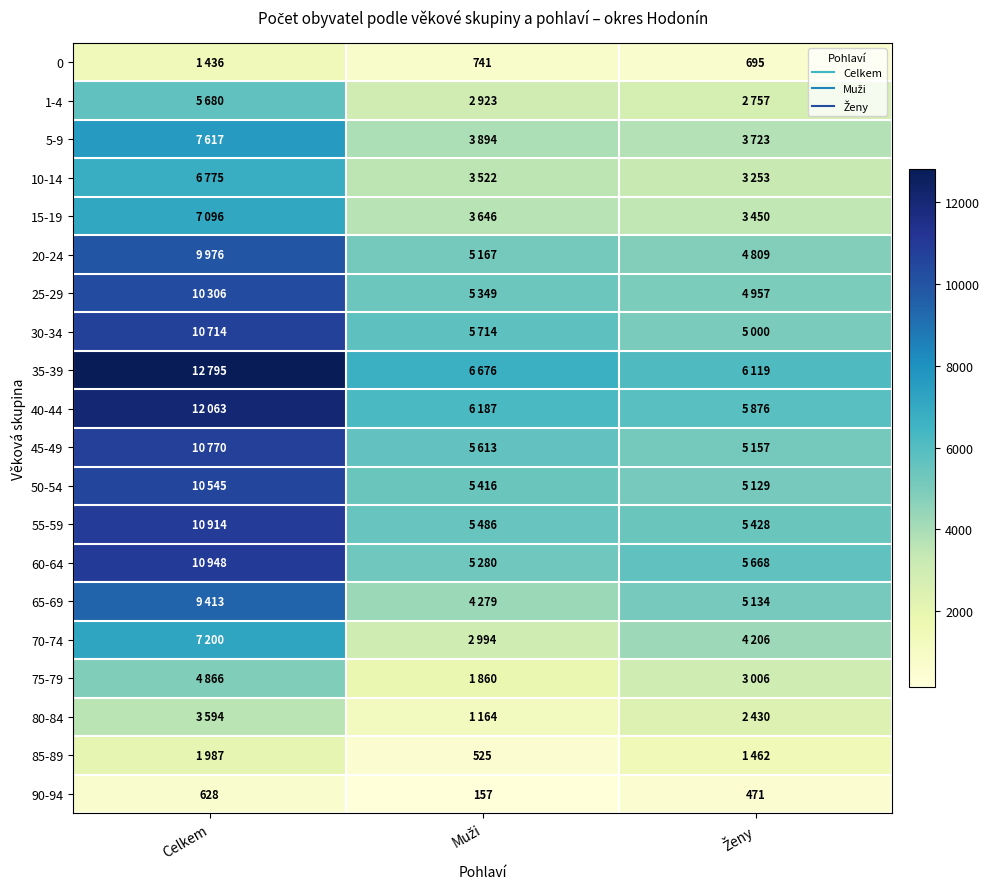

What is the lowest value of the 80-84 series?

1164